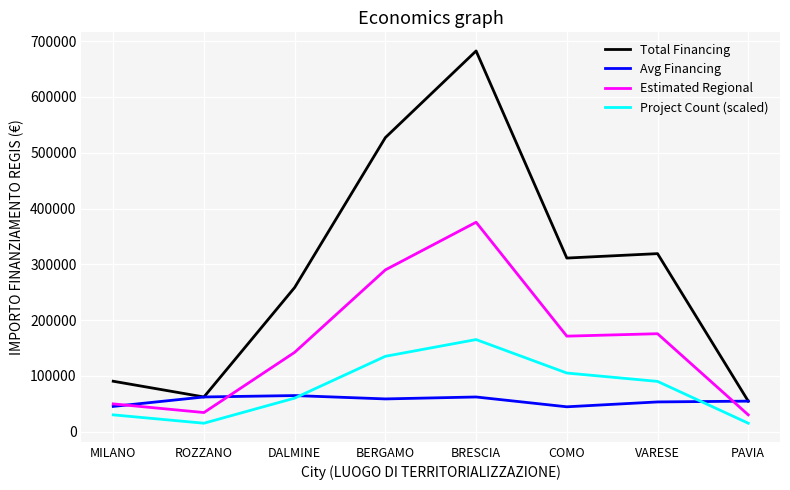

At which label does Total Financing reach its peak?

BRESCIA